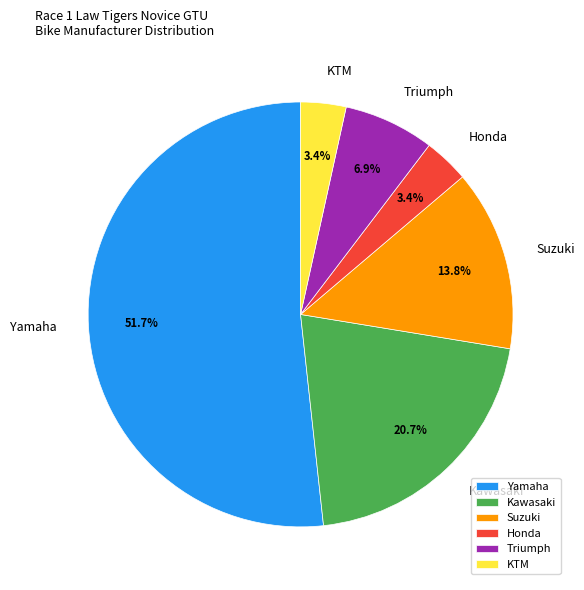

Does Suzuki represent more than half of the total?

No